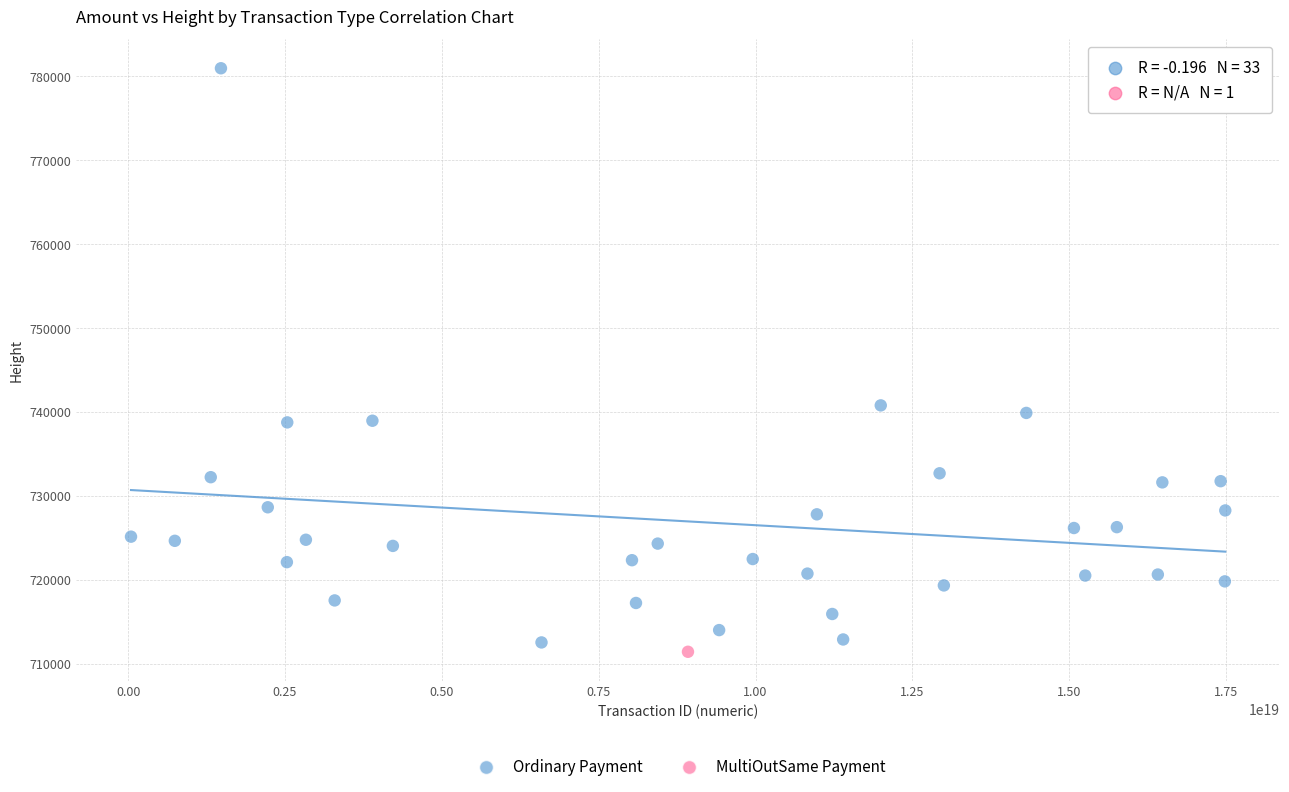

What are all the series names shown in the legend?

Ordinary Payment, MultiOutSame Payment